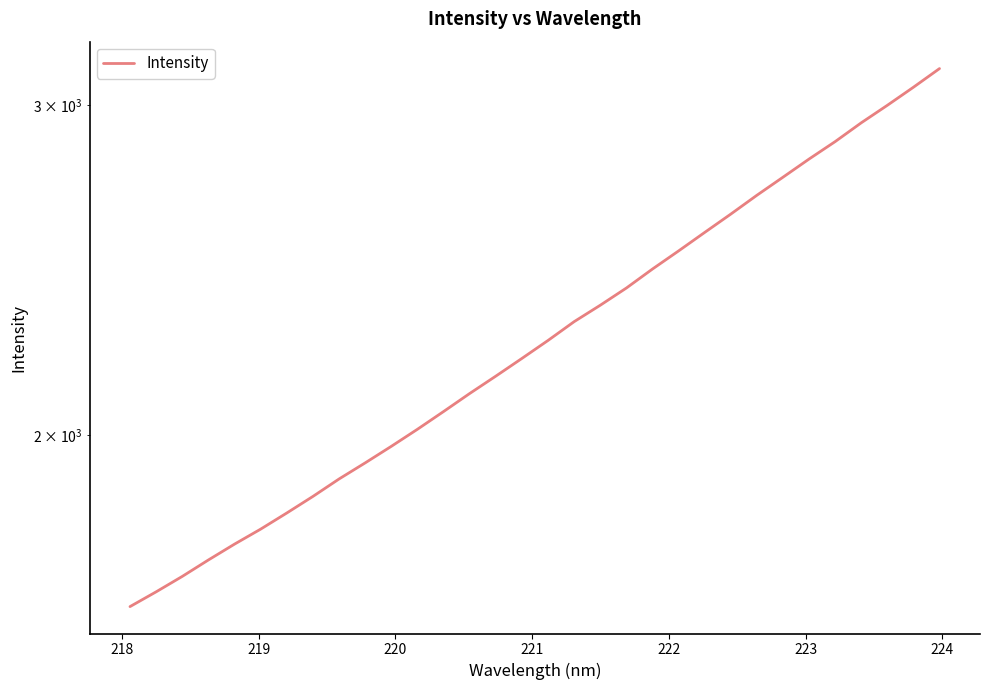

Reading left to right, extract all data points from this chart.

1619.4	1649.1	1680.7	1715.0	1748.8	1781.4	1817.0	1854.5	1894.7	1932.5	1972.2	2014.1	2058.5	2104.6	2150.0	2197.4	2246.5	2299.0	2345.9	2396.0	2452.7	2507.8	2565.5	2624.0	2685.5	2745.7	2807.8	2868.6	2935.7	2999.5	3066.9	3138.1